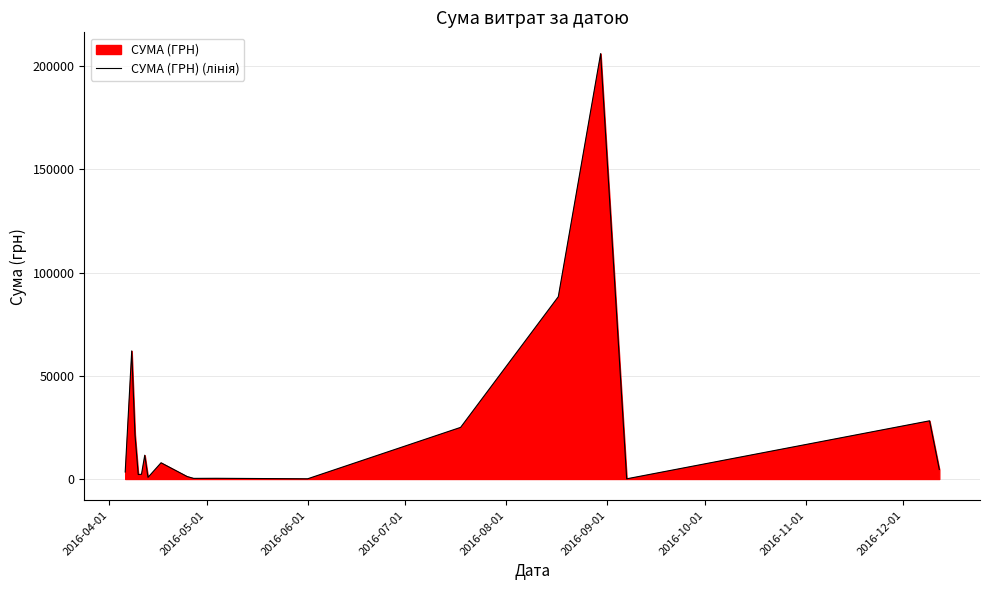

Reading right to left, list all the values displayed in this chart.

4600.0	28195.0	84.5	206158.5	88353.6	25020.0	88.0	336.0	297.0	1200.2	7854.0	785.6	11523.2	2302.4	2166.1	21461.2	62058.7	3387.1